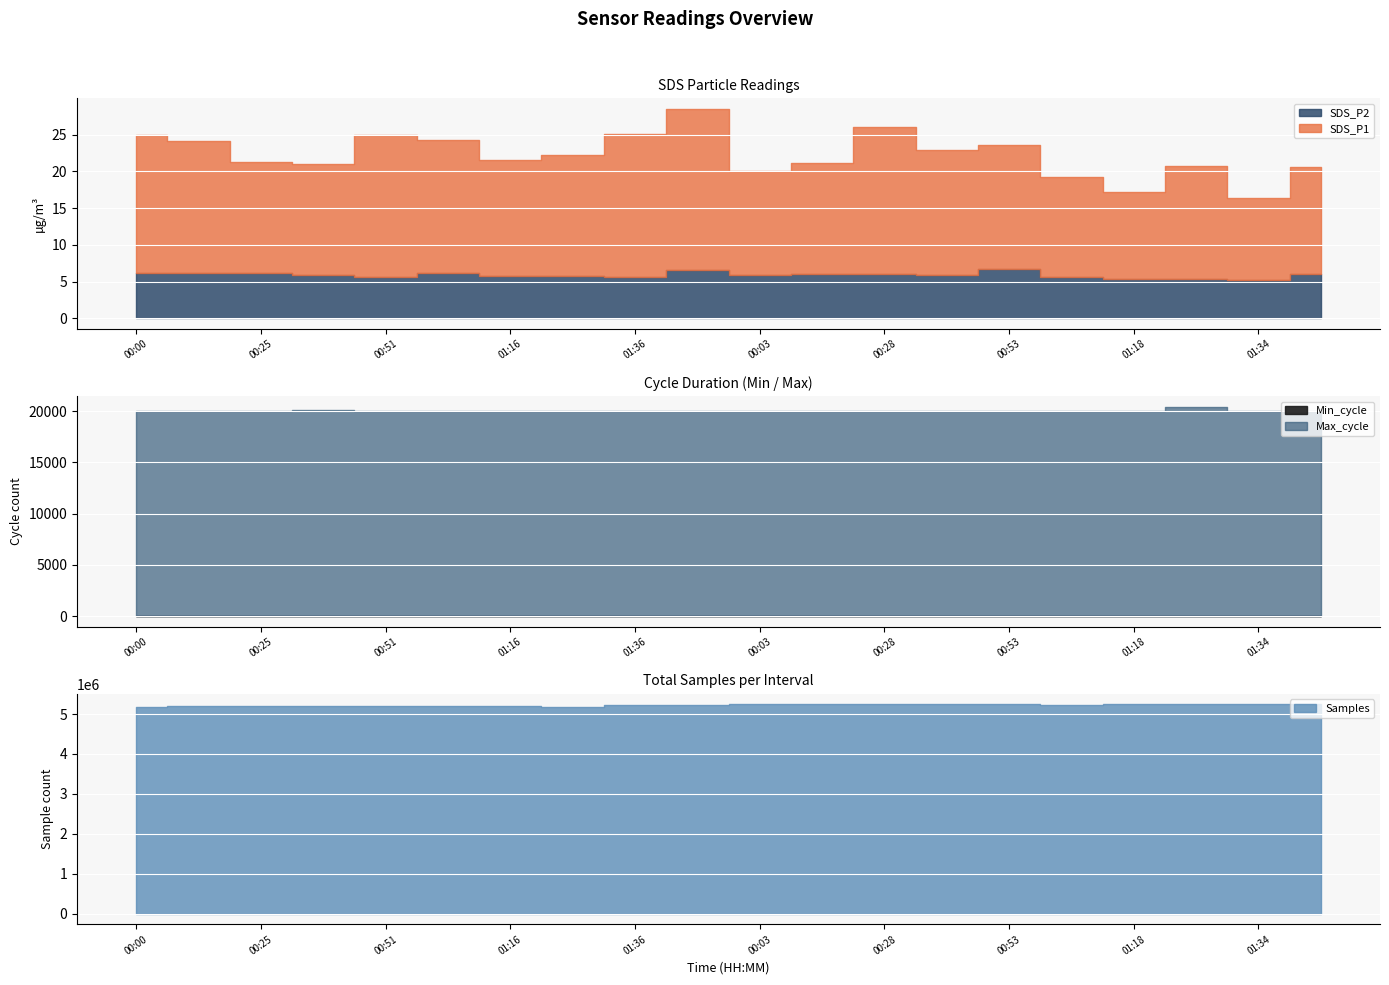

The Max_cycle series shows 34936.4 at 00:53. True or false?

False